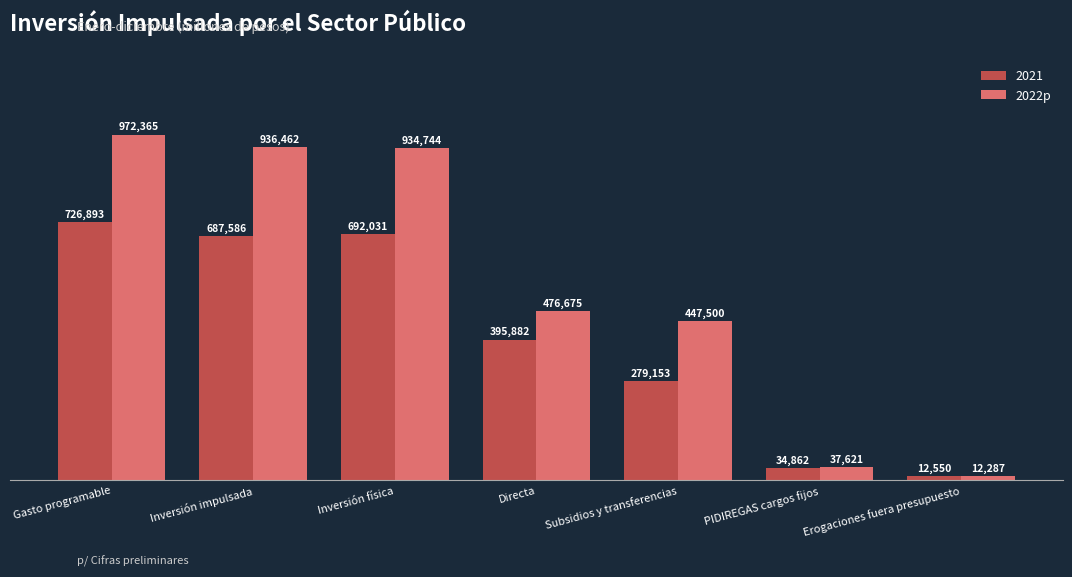

Does the chart contain stacked bars?

No